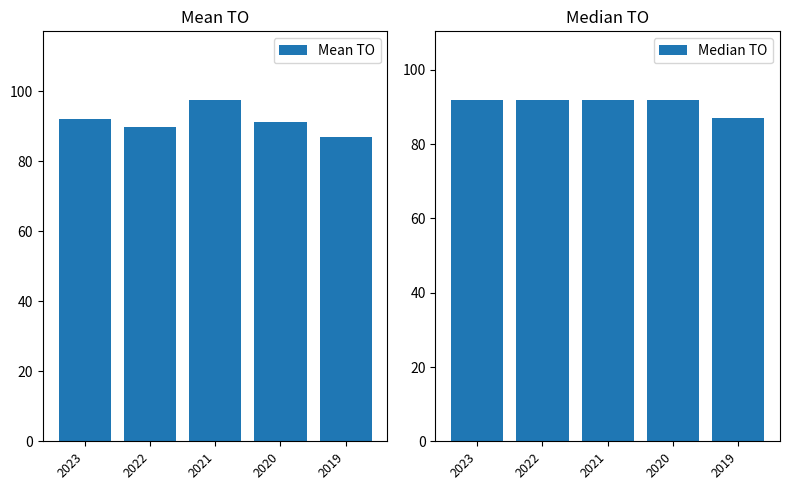

How many categories are shown in the chart?

5